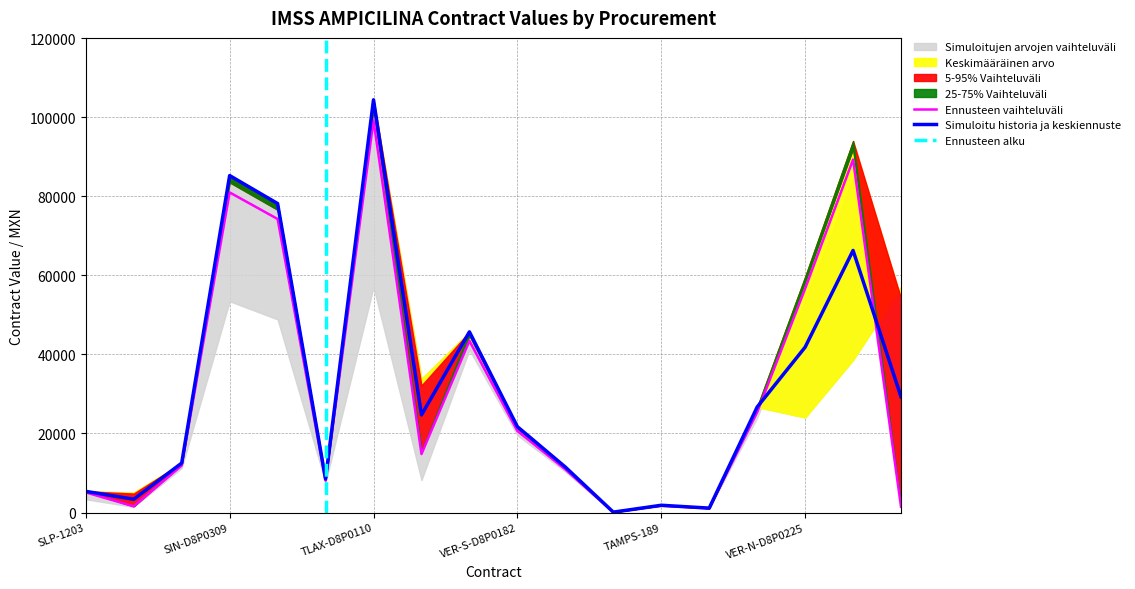

What is the maximum value for Ennusteen vaihteluväli?

99181.4